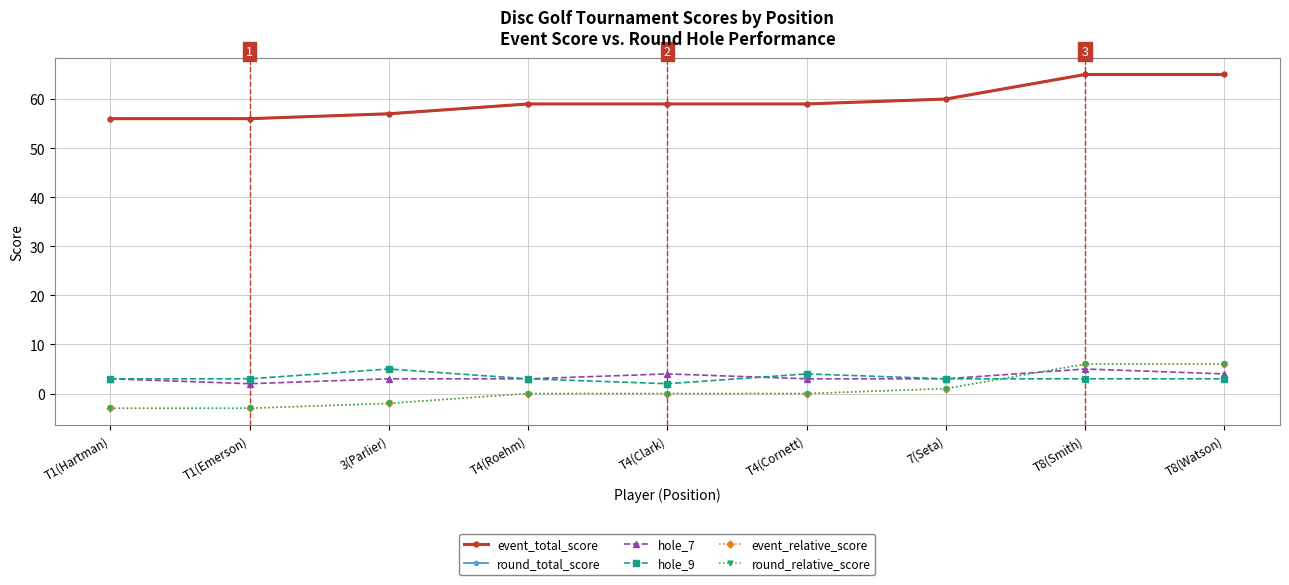

At how many categories does at least one series exceed 18?

9